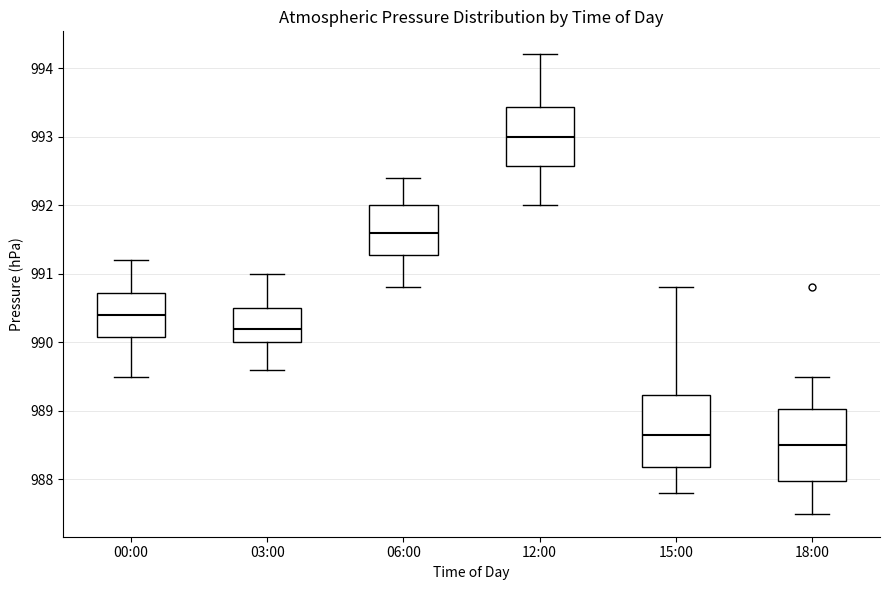

Where does the lower whisker of the box for 18:00 end on the y-axis? The values are not printed on the chart, so give them approximately, as read against the axis.

987.5